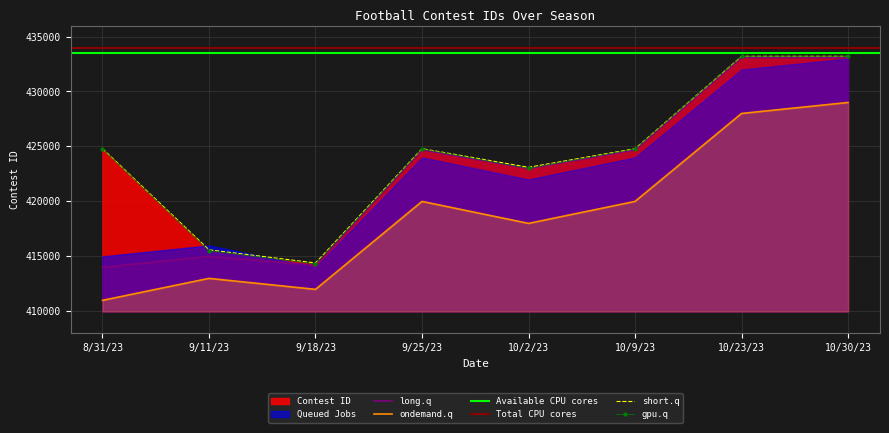

The value at 8/31/23 is 250857. True or false?

False